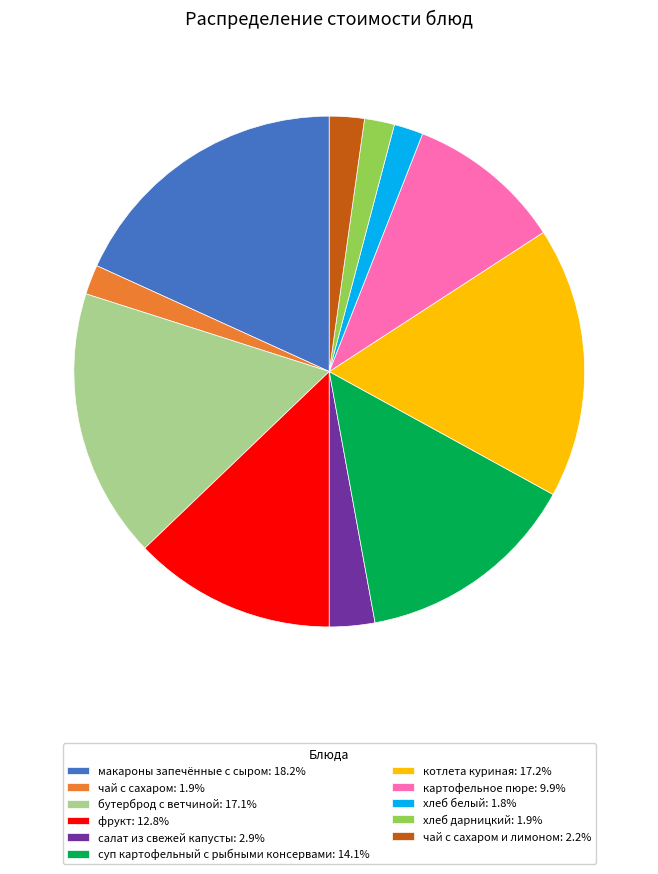

Count the number of slices in the pie.

11